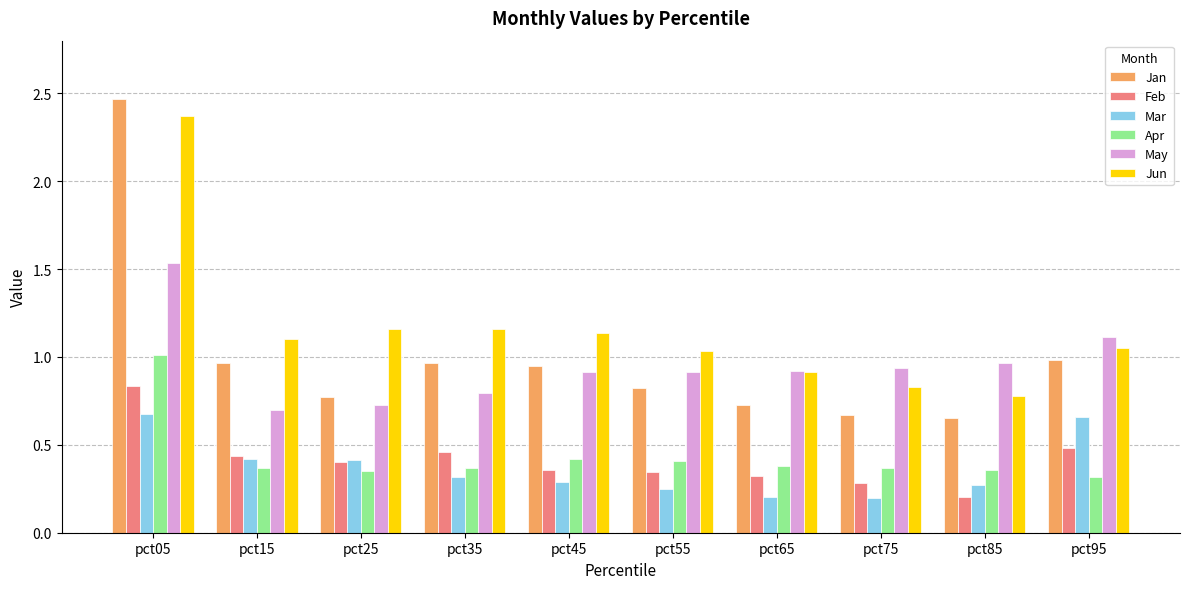

Which series has the widest spread of values?

Jan